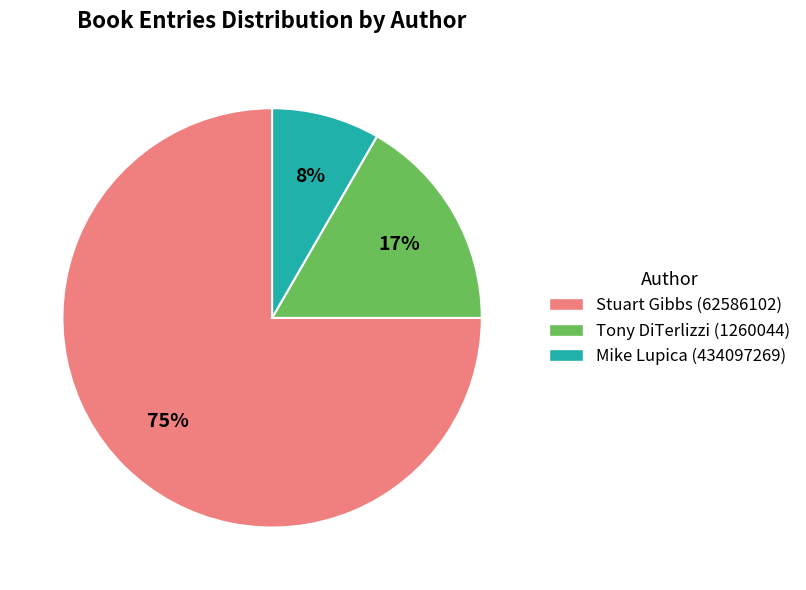

Which slice is the largest?

Stuart Gibbs (62586102)